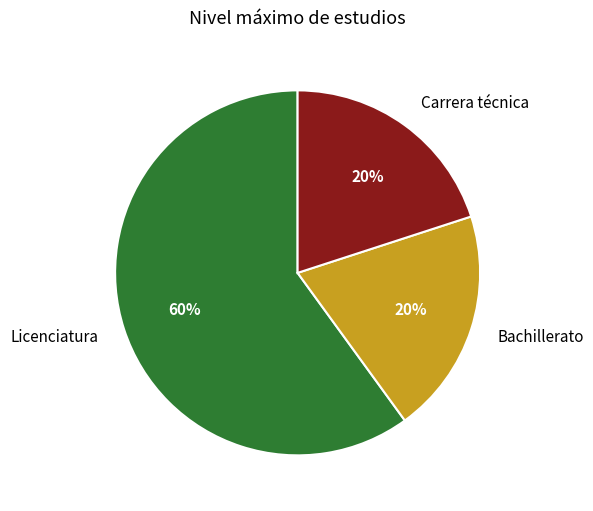

To the nearest percent, what percentage of the pie is Bachillerato?

20%